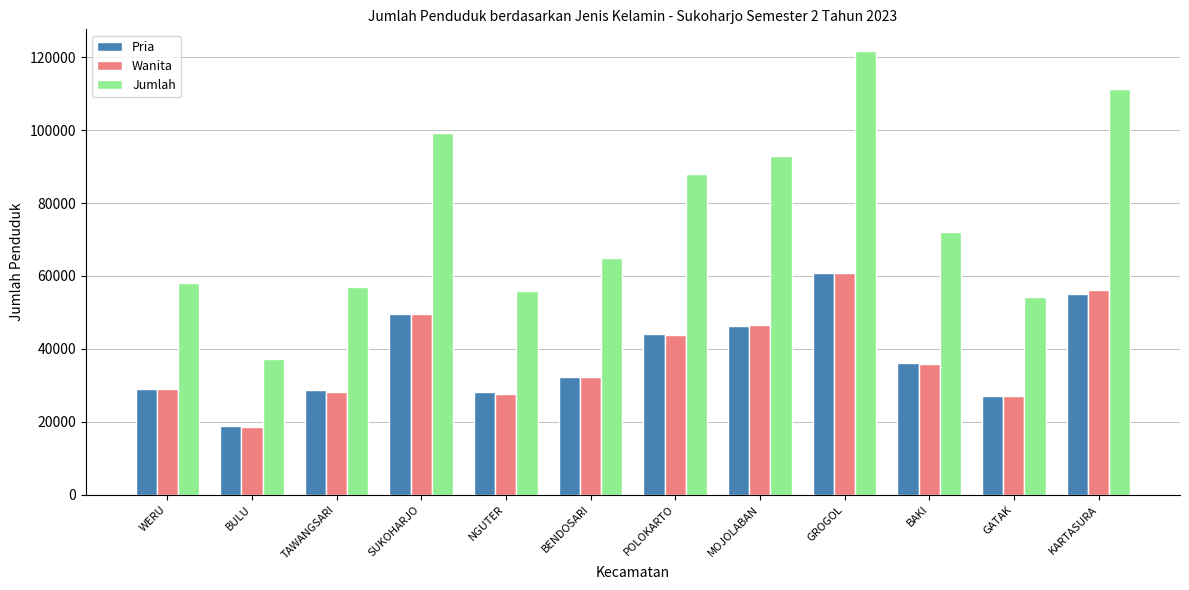

At which label does Wanita reach its minimum?

BULU